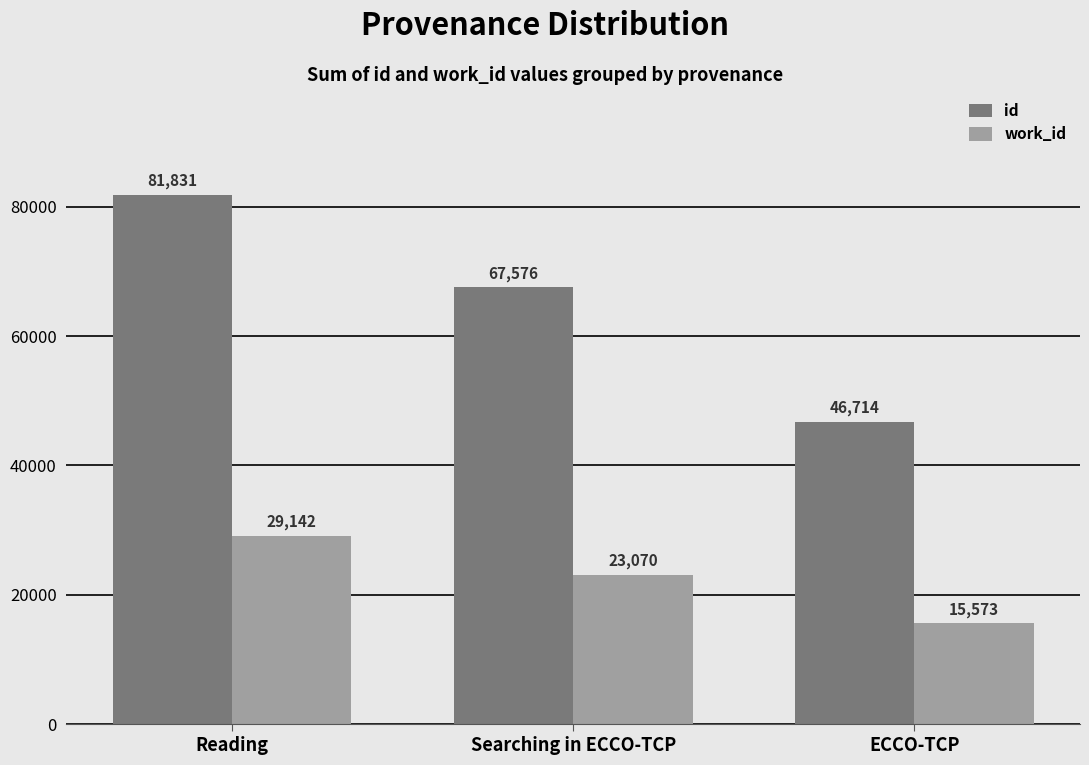

What is the label of the 2nd bar from the left?

Searching in ECCO-TCP